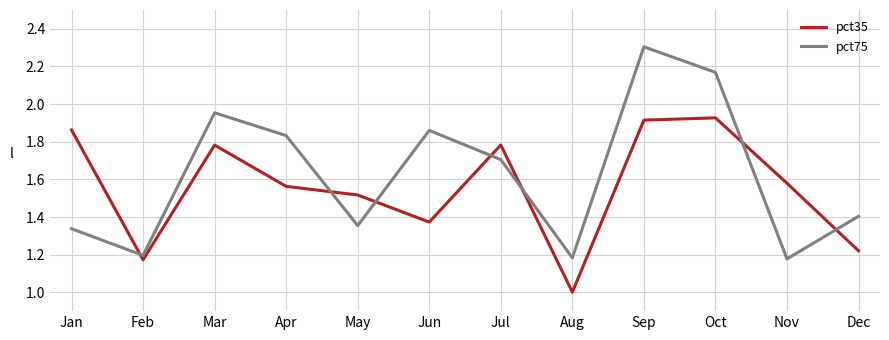

What is the difference between the second highest and second lowest values in the pct75 series?

1.0